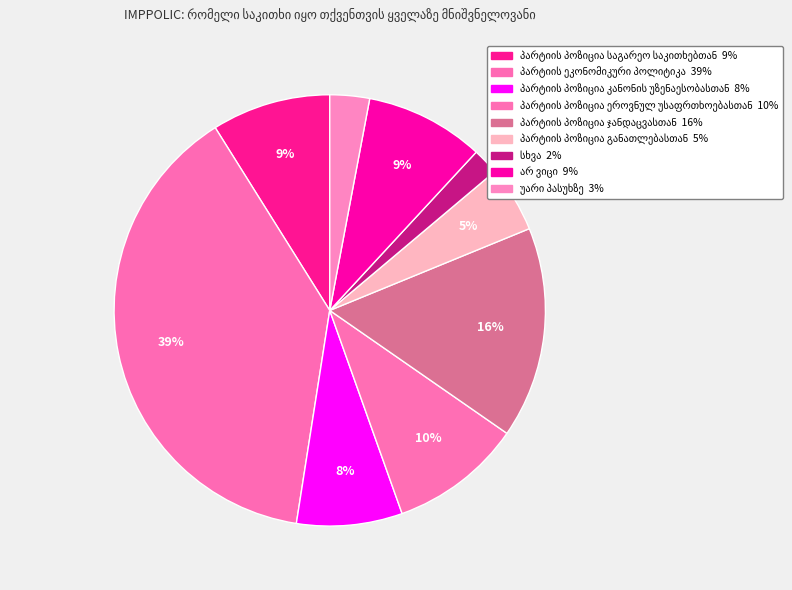

Which category has the biggest portion of the pie?

პარტიის ეკონომიკური პოლიტიკა